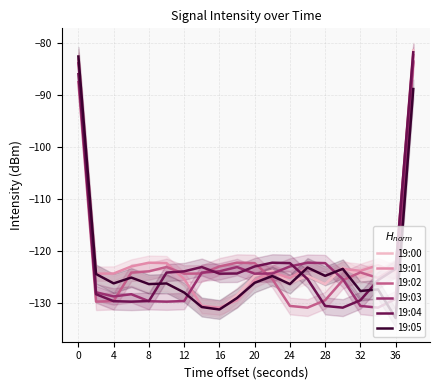

Where is the first local minimum for 19:05?

4